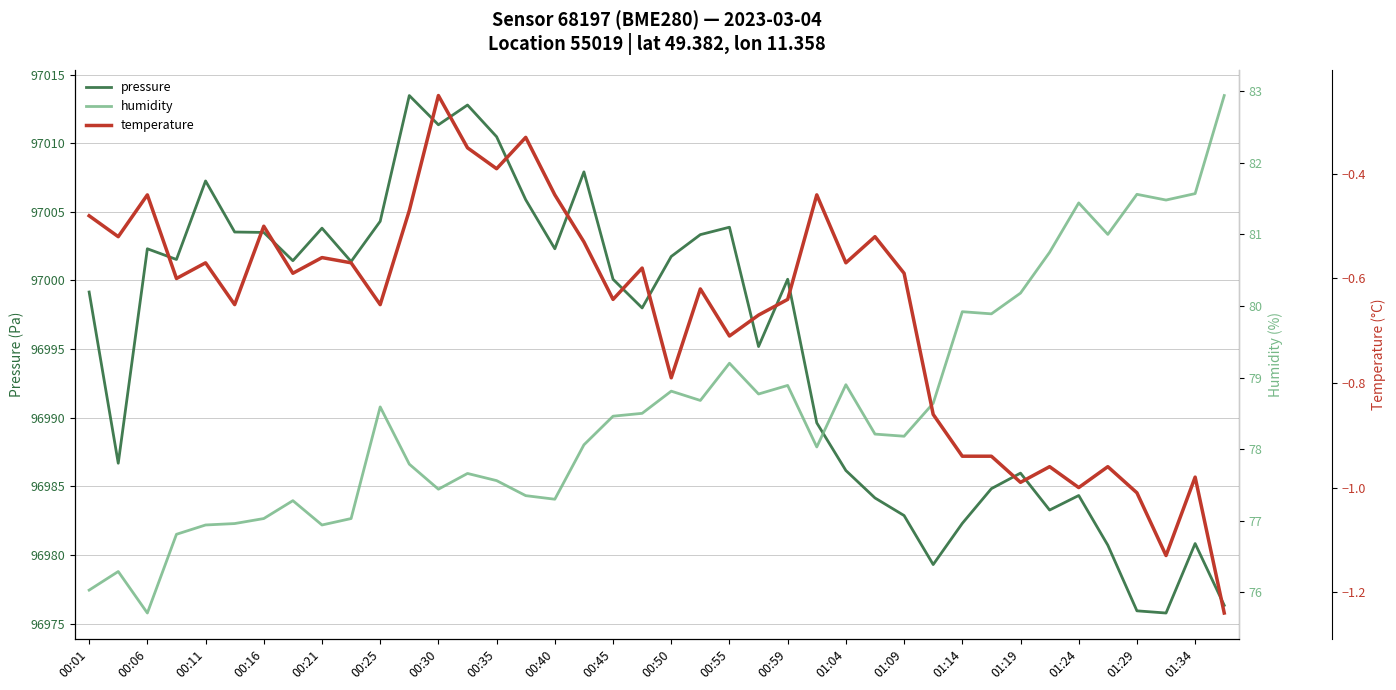

What is the maximum value for pressure?

97013.5